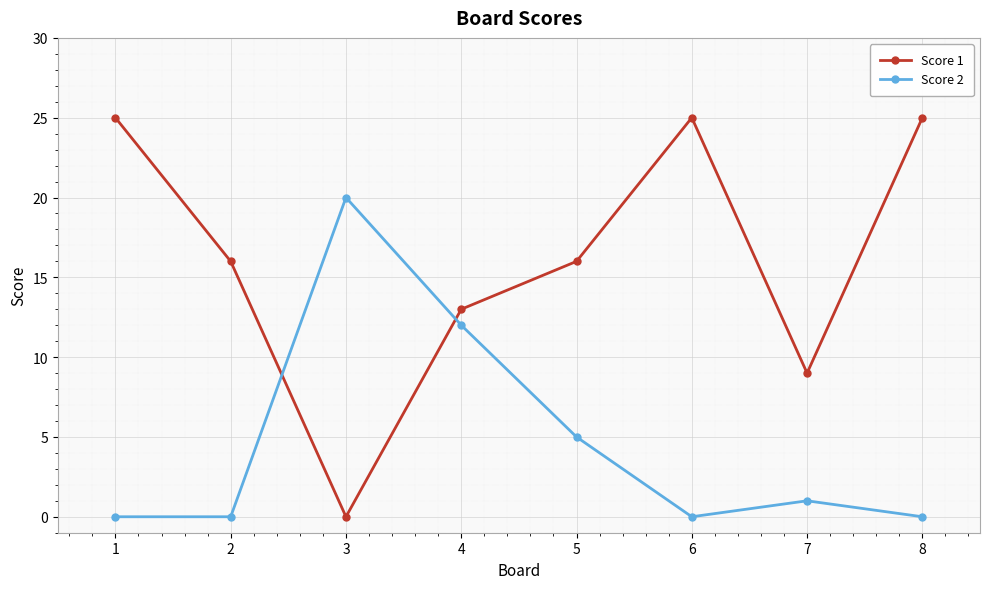

What is the difference between the maximum and second lowest values in the Score 2 series?

20